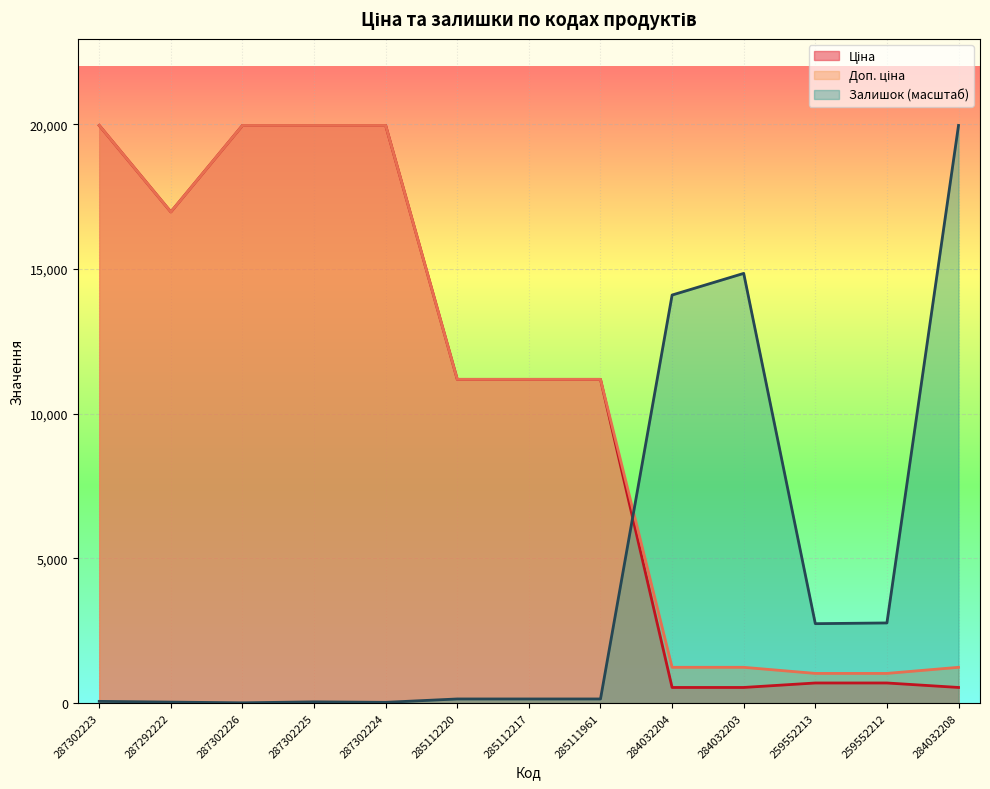

Read the Залишок value at 284032204.

14102.1